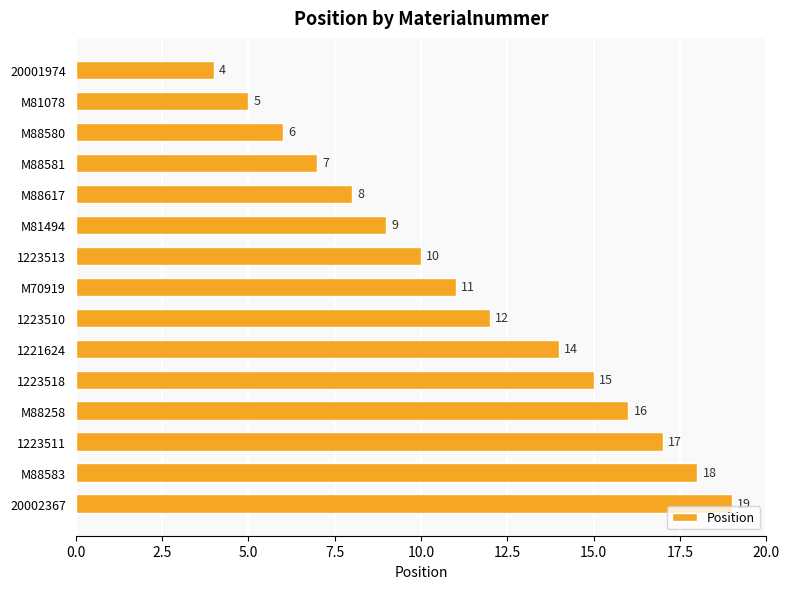

The value at M81078 is 2. True or false?

False